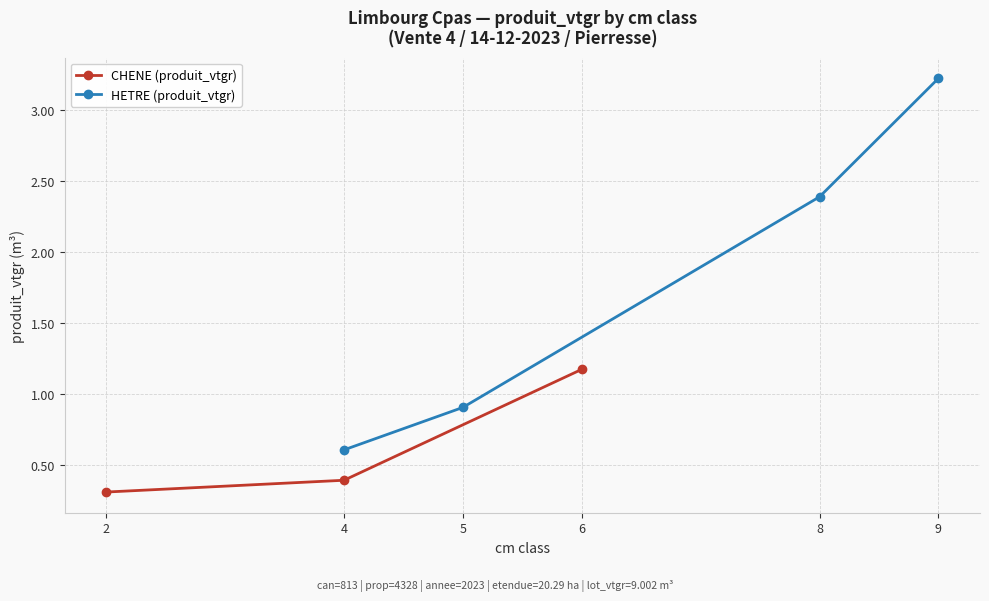

What are all the series names shown in the legend?

CHENE (produit_vtgr), HETRE (produit_vtgr)